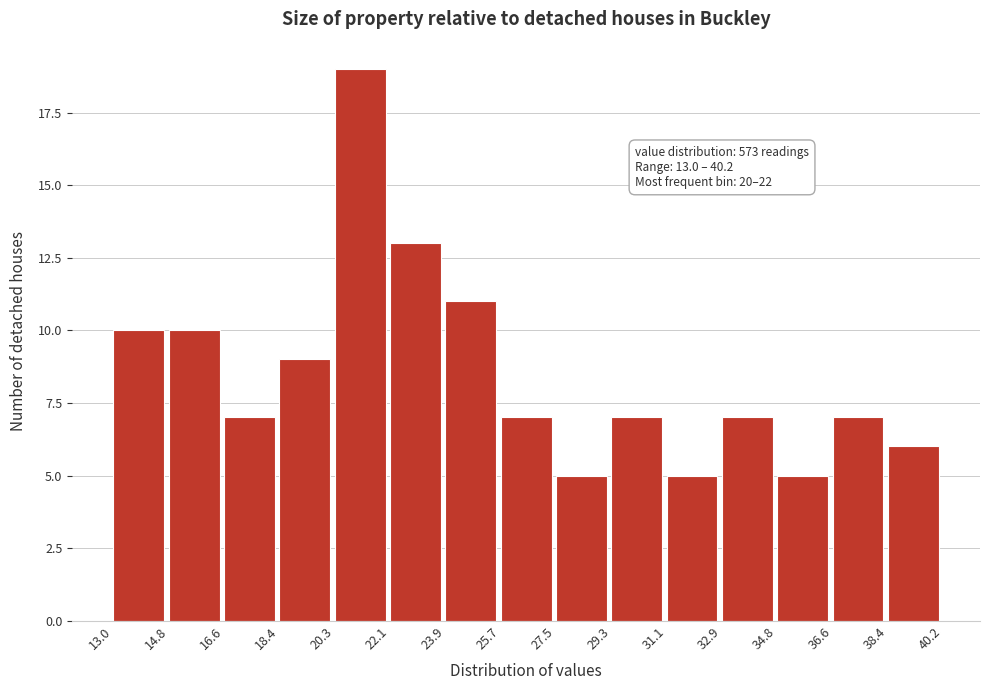

Which range on the x-axis has the tallest bar?

20.3 to 22.1